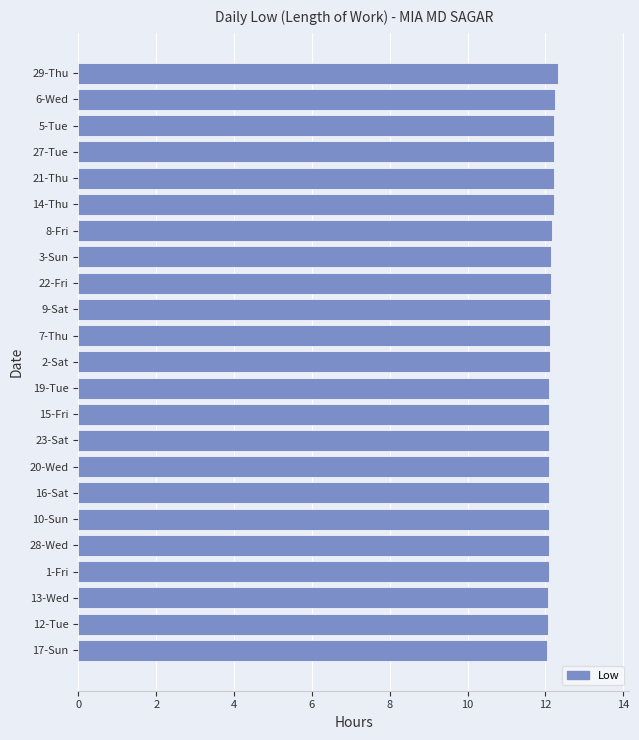

The chart shows a value of 18.6 at 8-Fri. True or false?

False